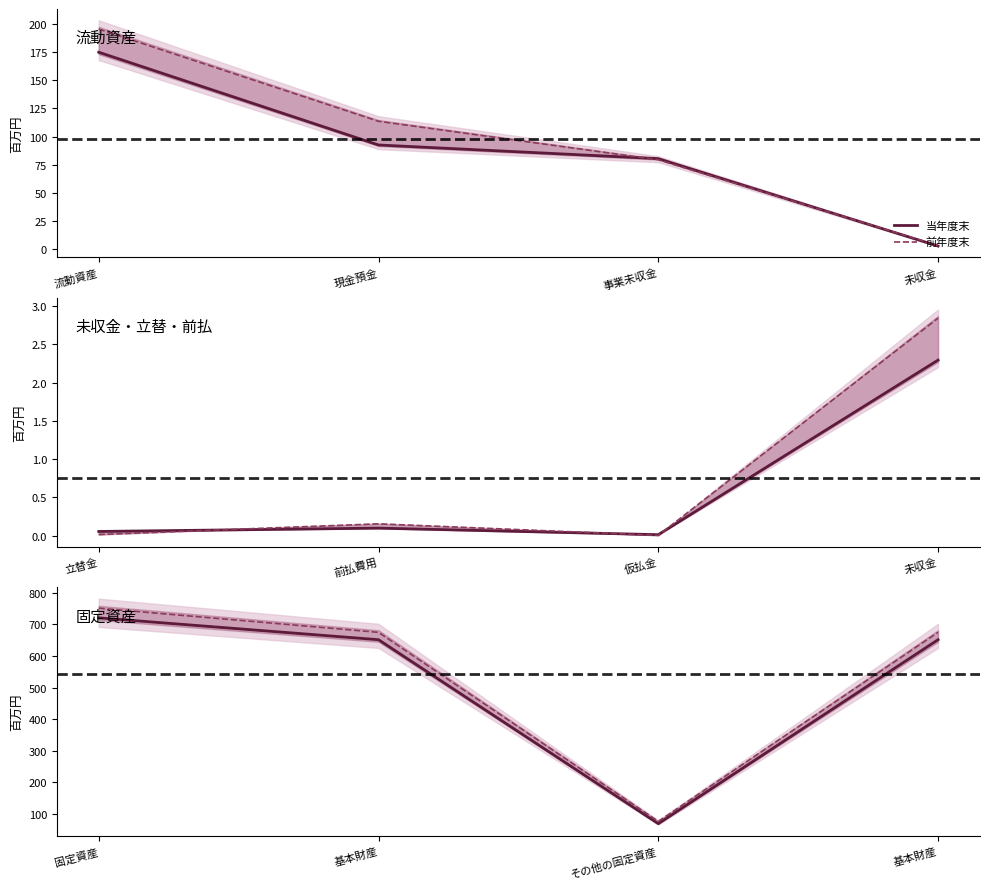

What is the lowest value of the 前年度末 series?

76.6